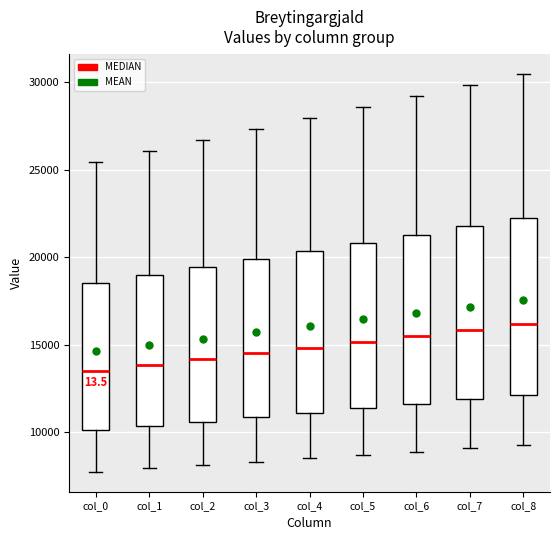

Reading left to right, read every box against the y-axis: the position of its median line, the range the box covers, and the ends of its whiskers. The values are not printed on the chart, so give them approximately, as read against the axis.

col_0: median 13500, box 10000 to 18500, whiskers 7500 to 25500
col_1: median 14000, box 10500 to 19000, whiskers 8000 to 26000
col_2: median 14000, box 10500 to 19500, whiskers 8000 to 26500
col_3: median 14500, box 11000 to 20000, whiskers 8500 to 27500
col_4: median 15000, box 11000 to 20500, whiskers 8500 to 28000
col_5: median 15000, box 11500 to 21000, whiskers 8500 to 28500
col_6: median 15500, box 11500 to 21500, whiskers 9000 to 29000
col_7: median 16000, box 12000 to 22000, whiskers 9000 to 30000
col_8: median 16000, box 12000 to 22000, whiskers 9500 to 30500